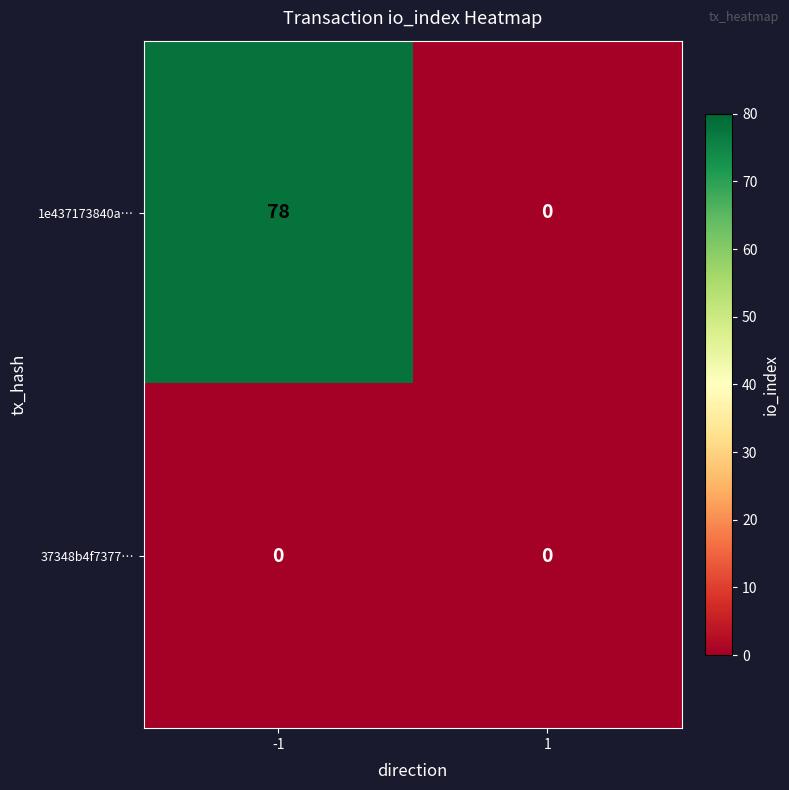

What is the highest value of the 1e437173840a… series?

78